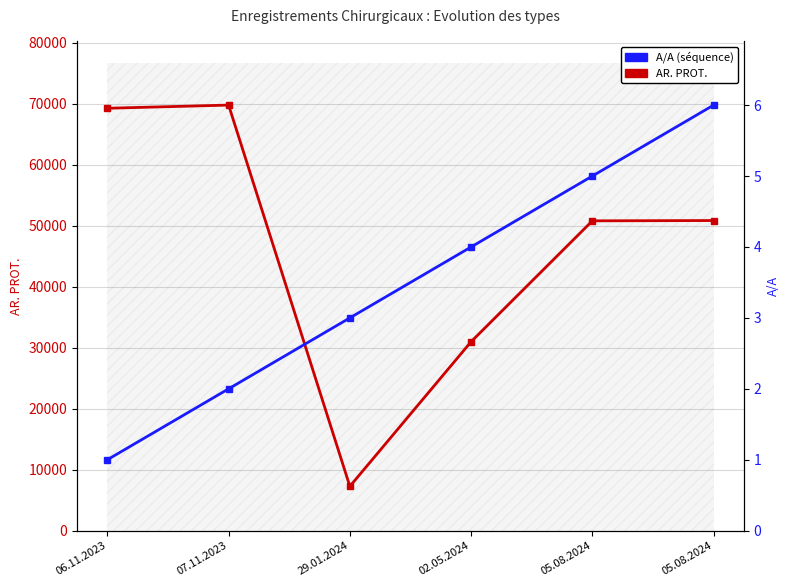

True or false: AP. PROT. and A/A cross at least once.

False